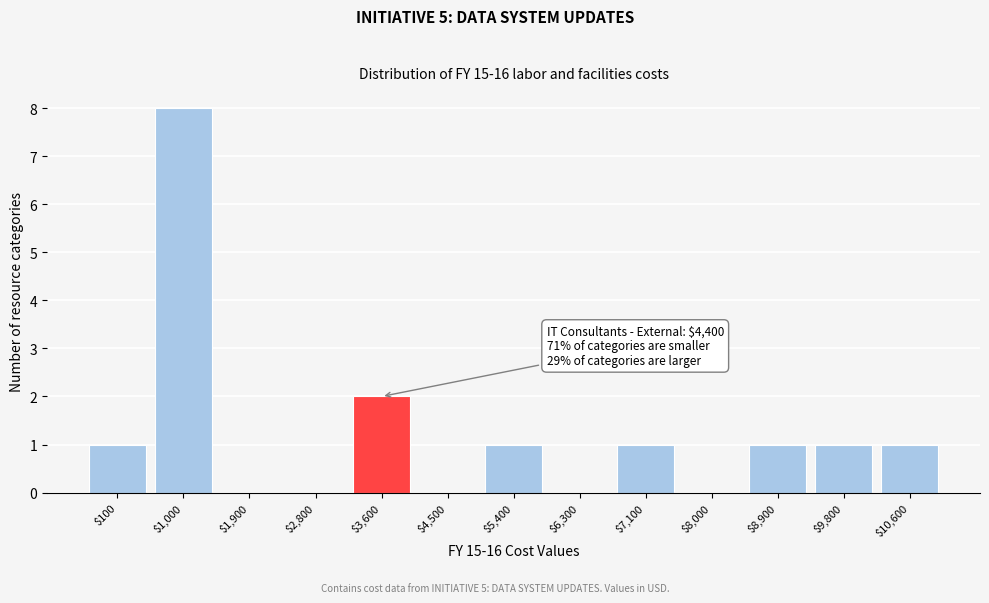

Which category has the highest value across all series?

$1,000